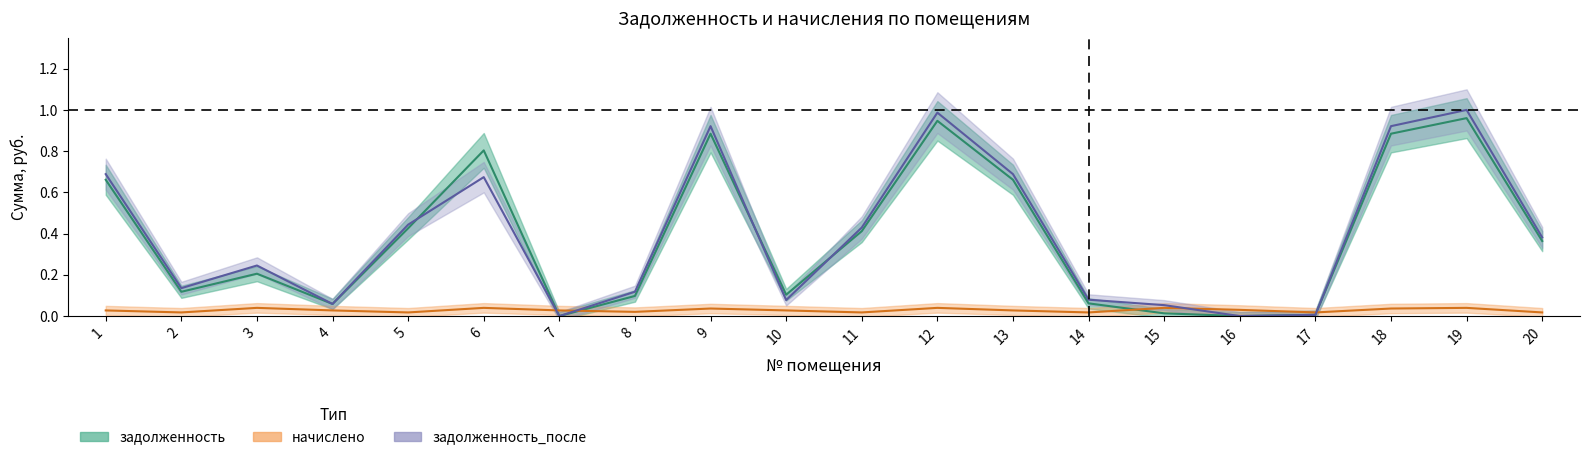

How many lines are shown in the chart?

3